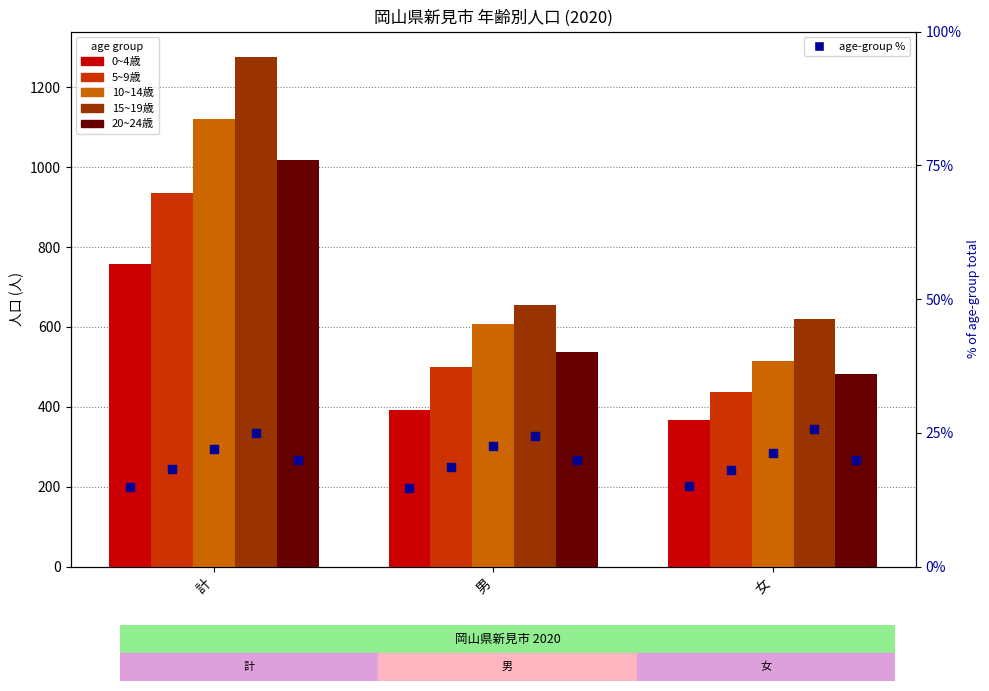

Which series has the largest total across all categories?

15~19歳